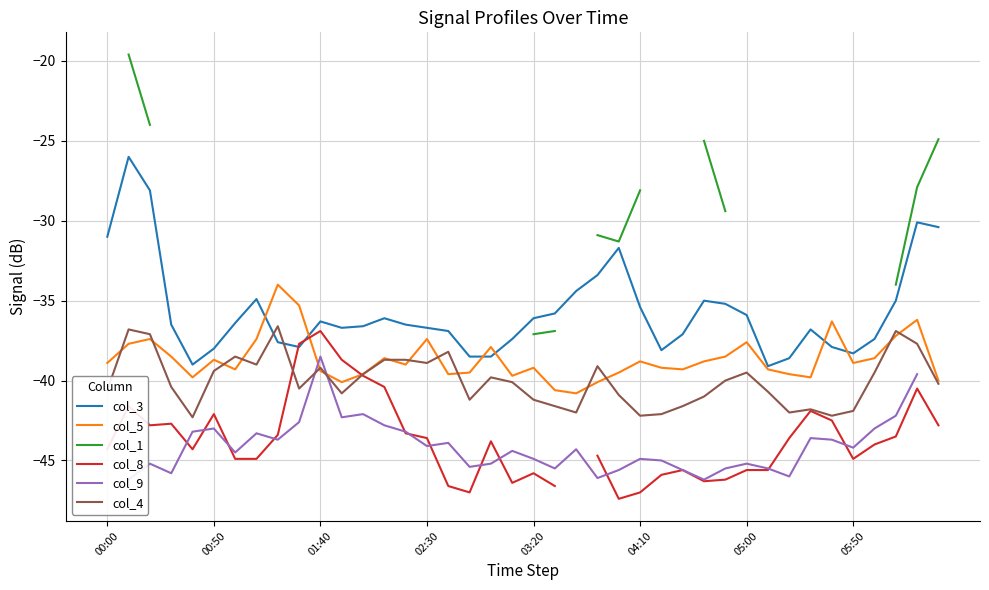

Rank the series at 38 from lowest to highest value.

col_8, col_9, col_4, col_5, col_3, col_1